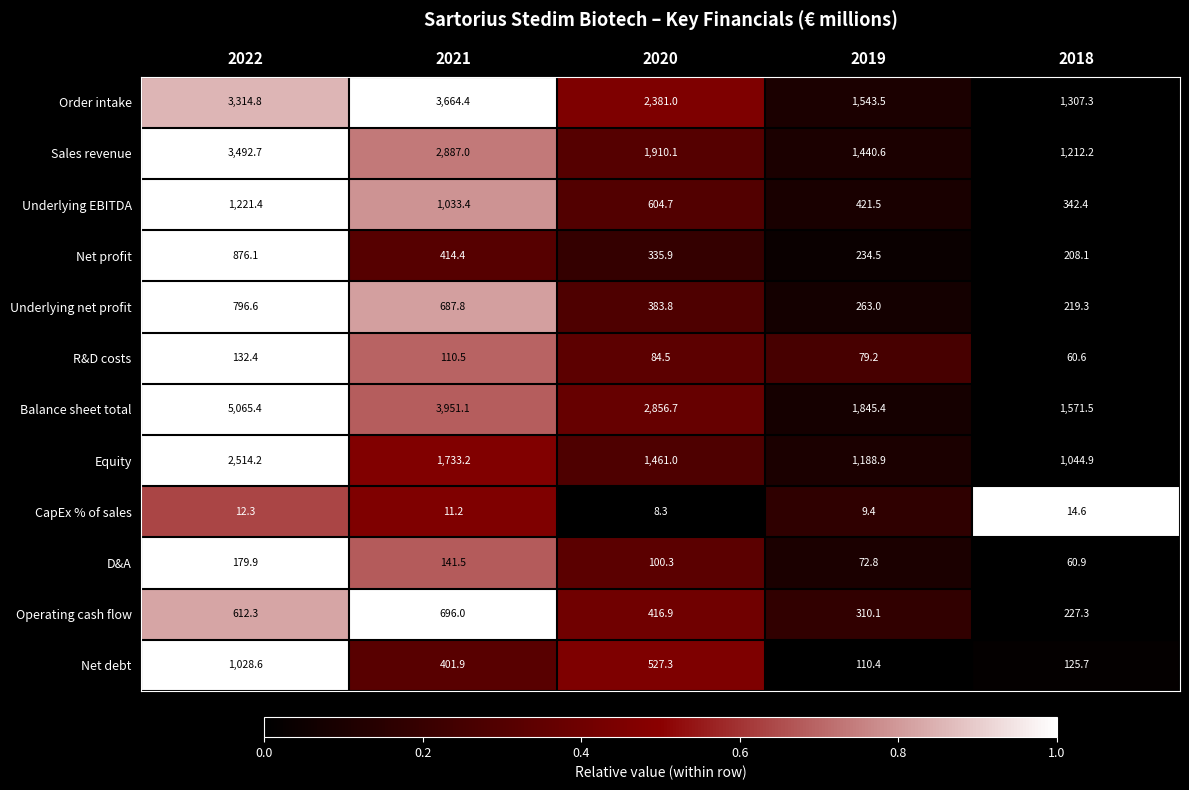

At 2019, list the series in order from smallest to largest.

CapEx % of sales, D&A, R&D costs, Net debt, Net profit, Underlying net profit, Operating cash flow, Underlying EBITDA, Equity, Sales revenue, Order intake, Balance sheet total